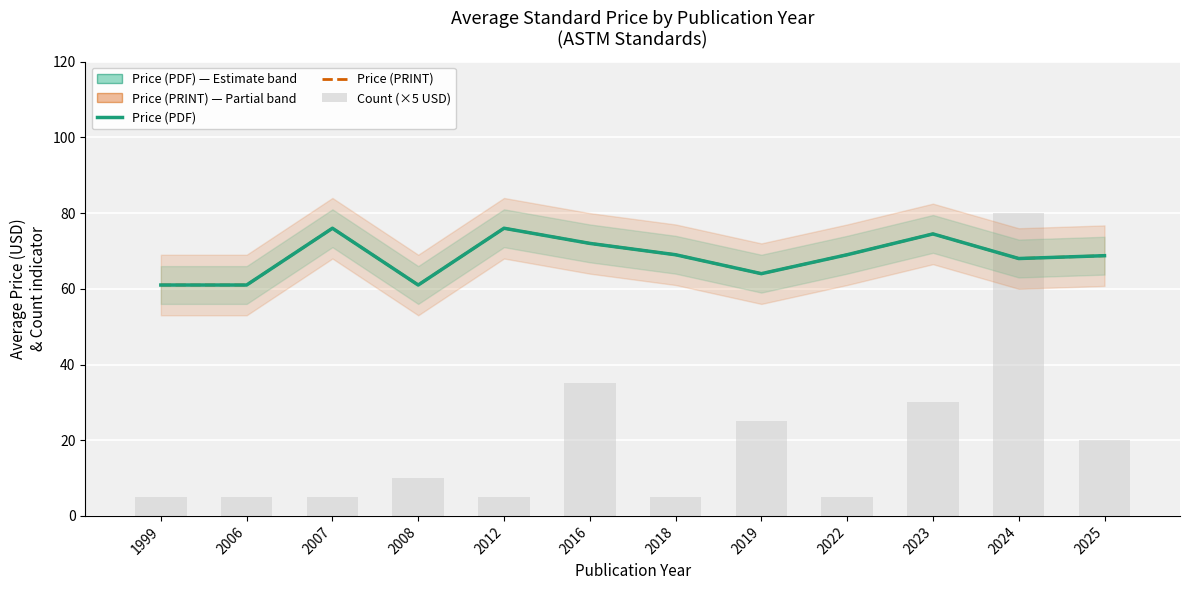

Rank the series by their maximum value, from highest to lowest.

Count (×5 USD), Price (PDF), Price (PRINT)